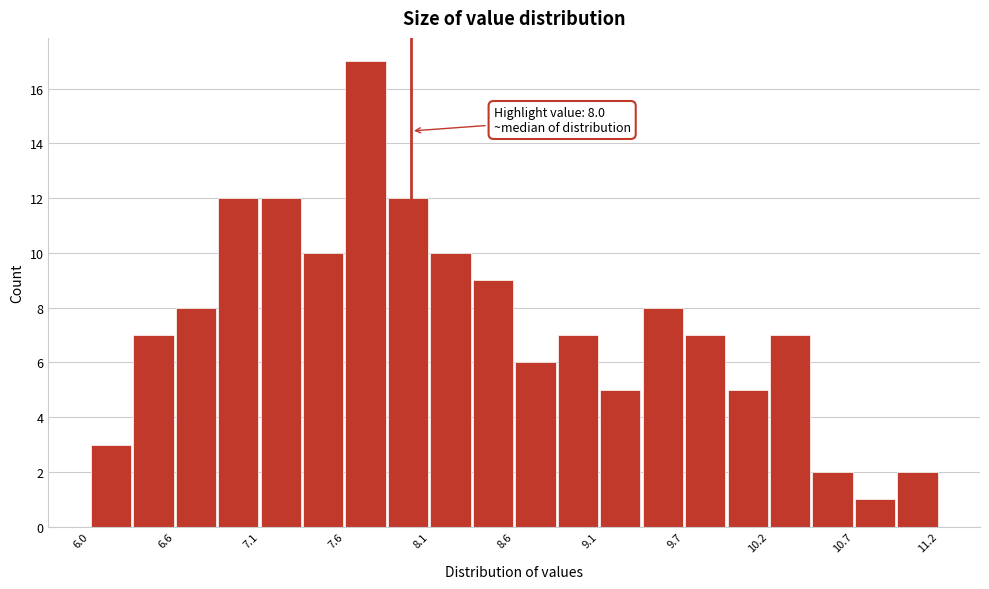

Read against the x-axis, roughly where is the centre of the tallest bar?

7.7